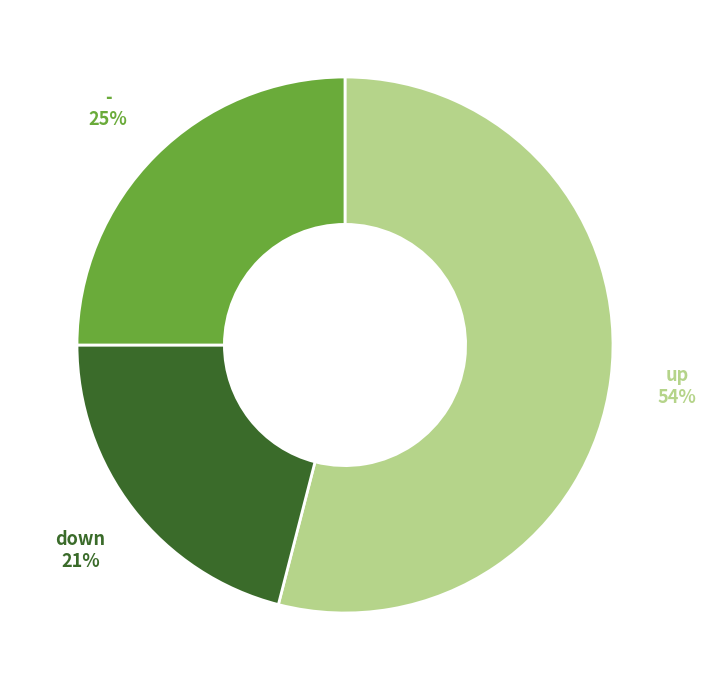

To the nearest percent, what percentage of the pie is -?

25%